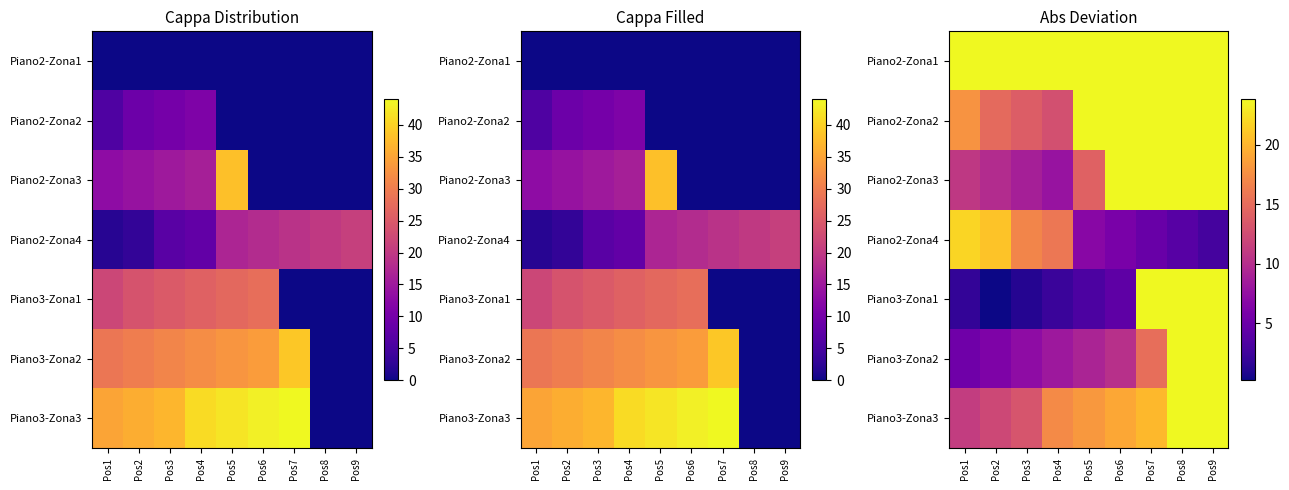

Which has a higher value, Pos6 or Pos3?

Pos6